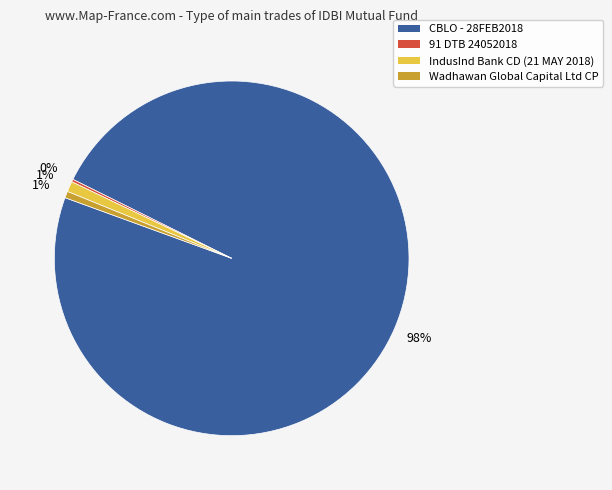

Does any single category account for the majority?

Yes